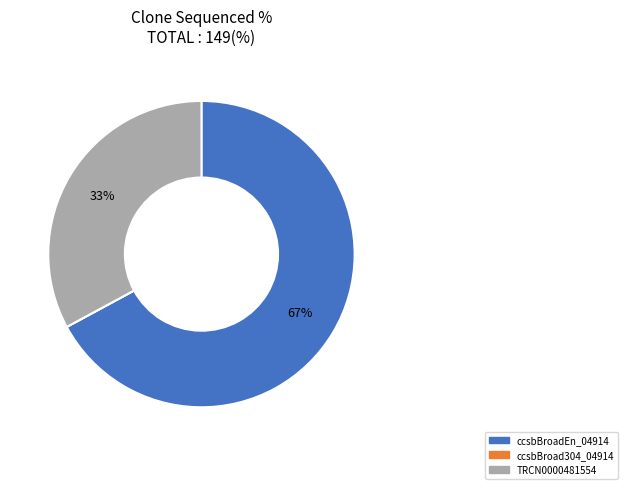

Which category has the biggest portion of the pie?

ccsbBroadEn_04914